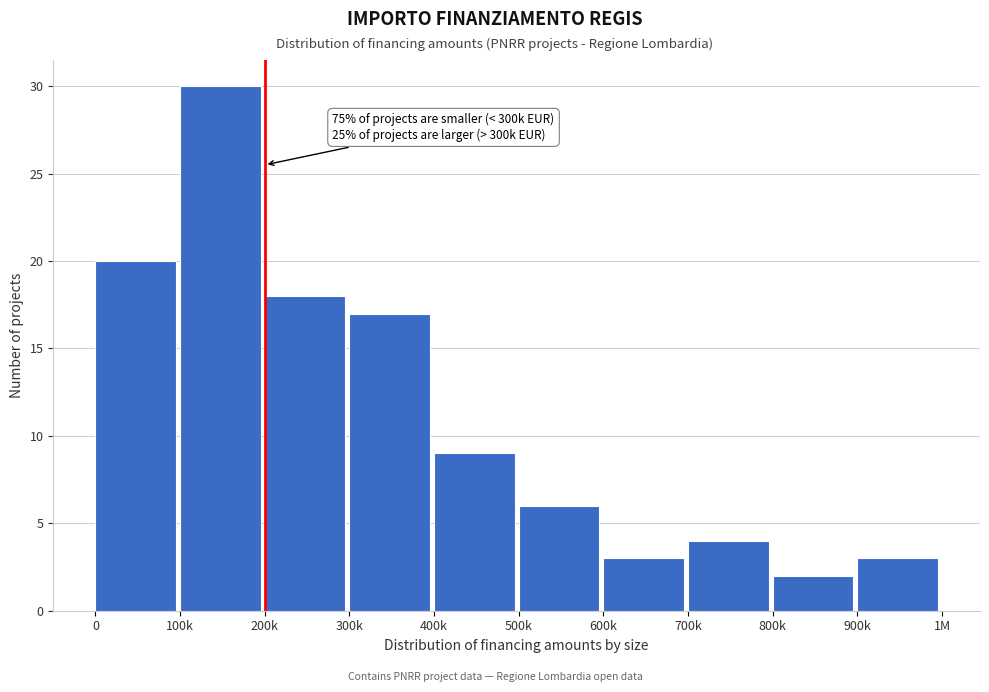

Reading left to right, transcribe all the data shown in this chart.

20	30	18	17	9	6	3	4	2	3